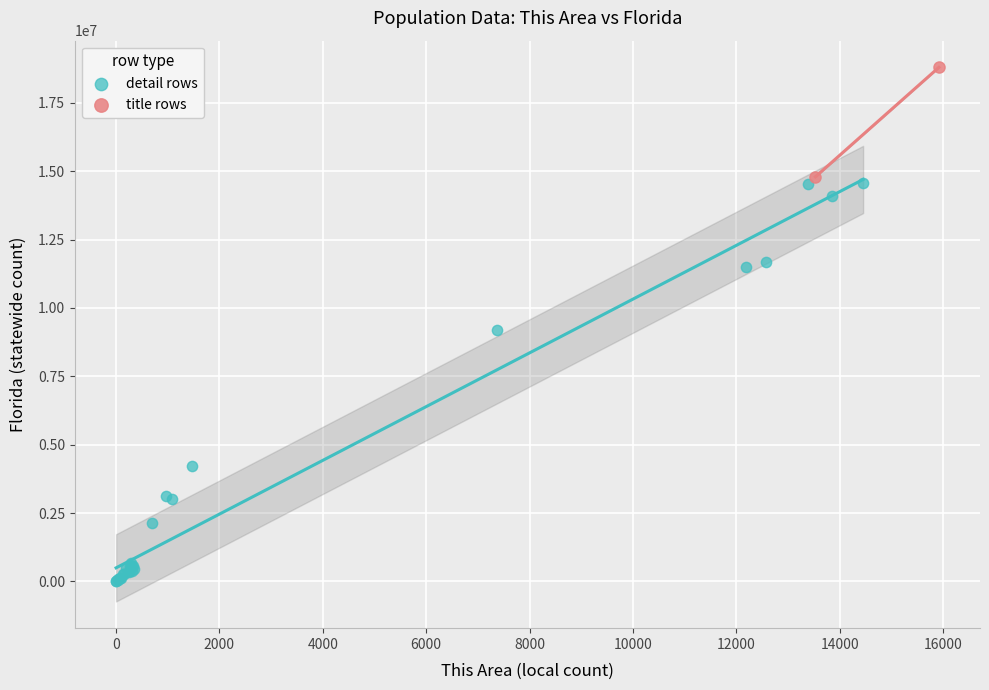

Which series contains the highest Y value?

title rows